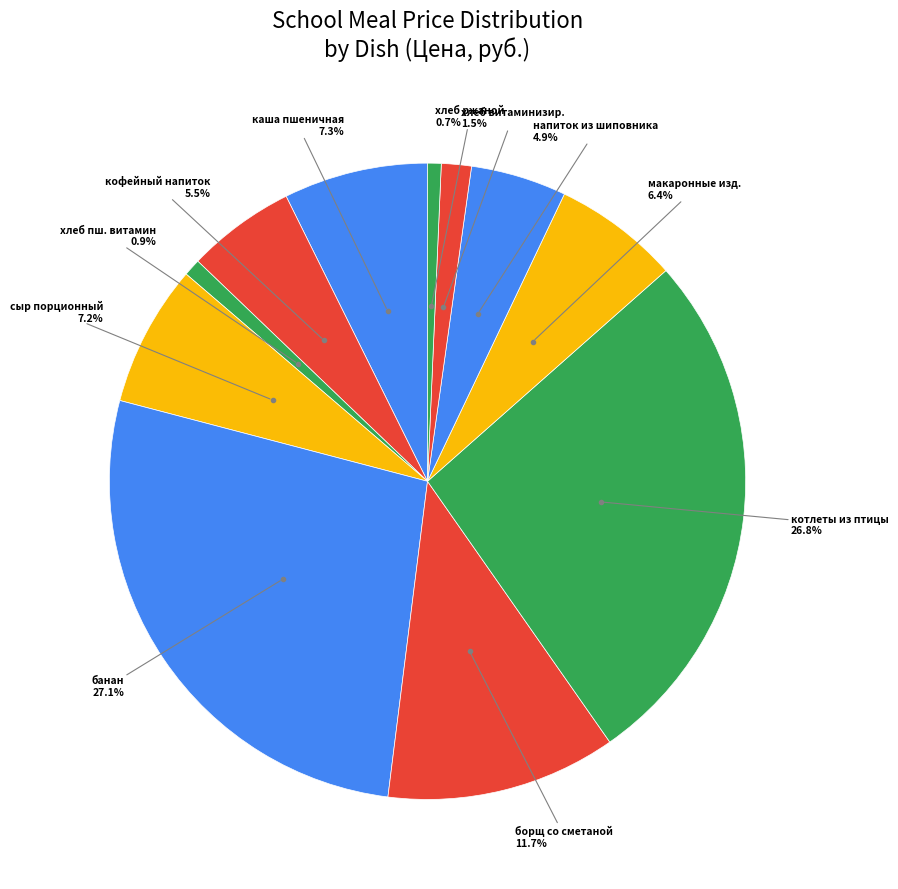

Do напиток из шиповника and хлеб ржаной together represent more than half of the pie?

No